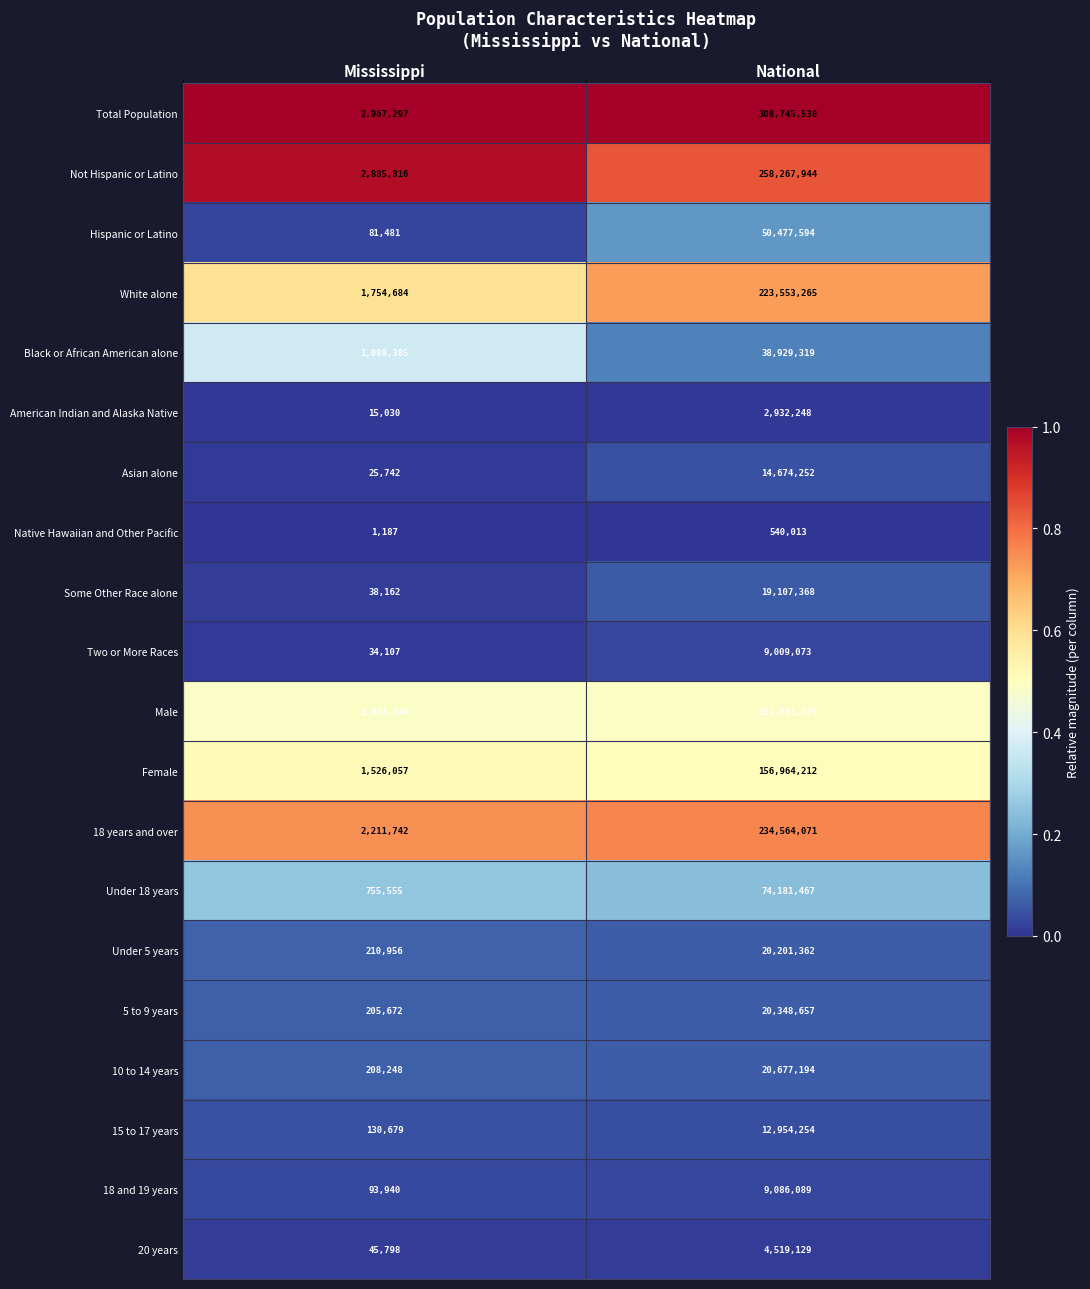

Rank the series by their maximum value, from highest to lowest.

Total Population, Not Hispanic or Latino, 18 years and over, White alone, Female, Male, Under 18 years, Hispanic or Latino, Black or African American alone, 10 to 14 years, 5 to 9 years, Under 5 years, Some Other Race alone, Asian alone, 15 to 17 years, 18 and 19 years, Two or More Races, 20 years, American Indian and Alaska Native, Native Hawaiian and Other Pacific